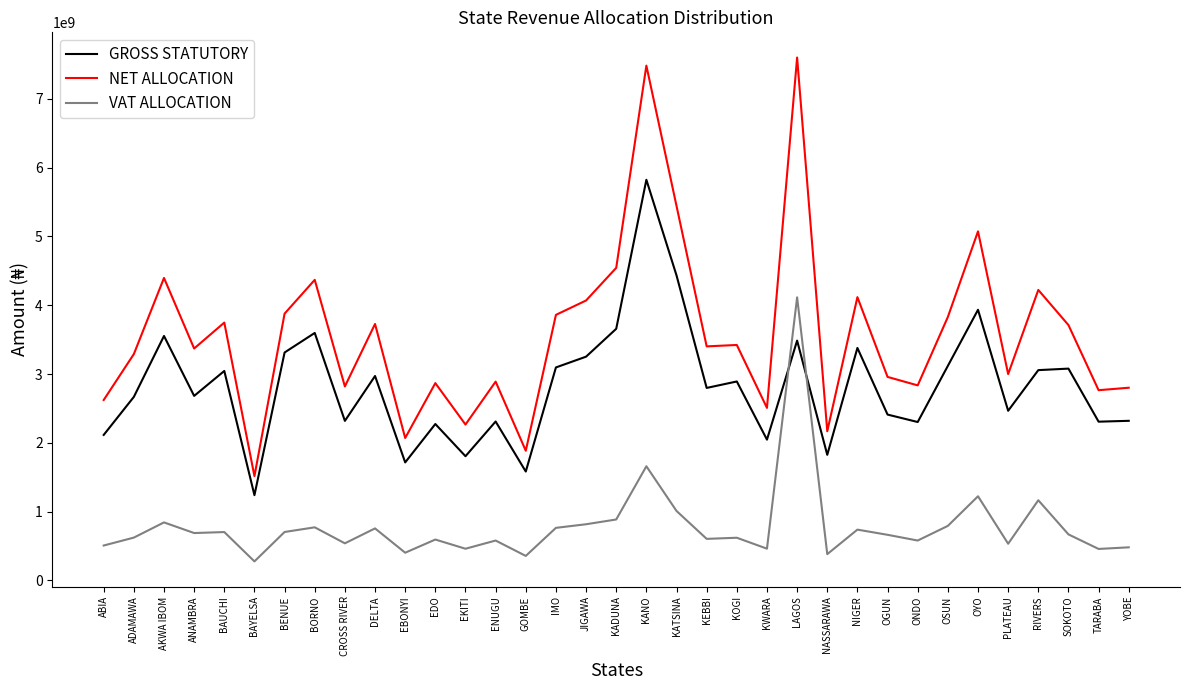

At which label does VAT ALLOCATION first exceed 663125427?

AKWA IBOM